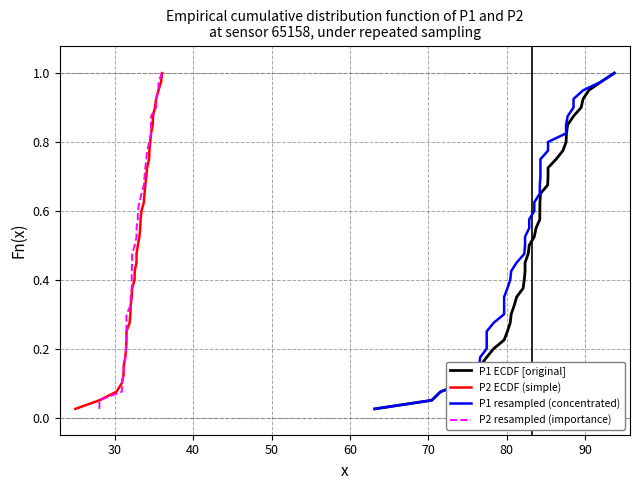

True or false: P2 resampled (importance) has more than 2 interior local peaks.

False